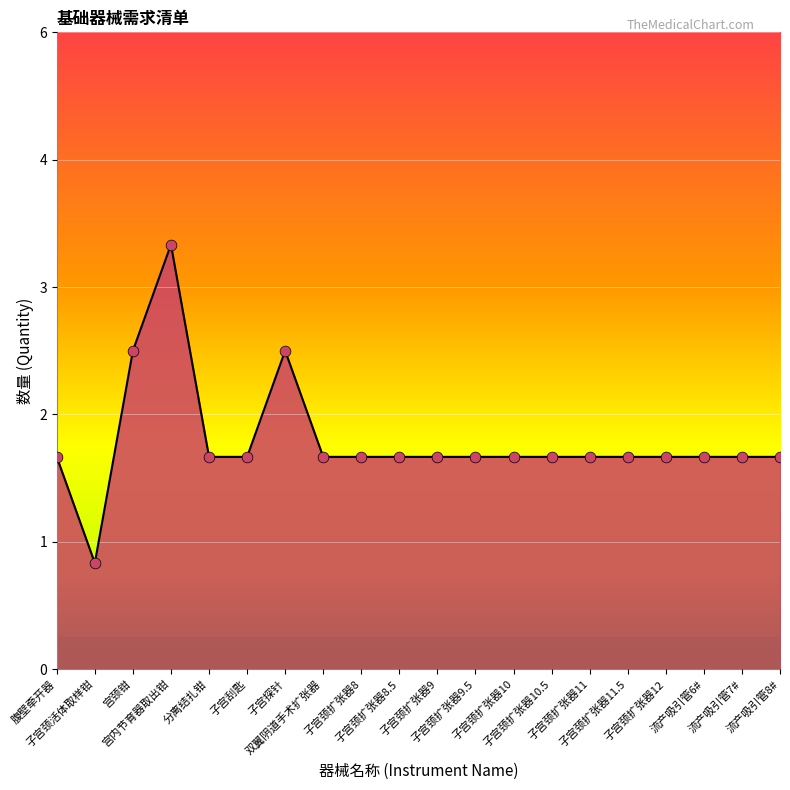

Between 流产吸引管8# and 子宫颈扩张器10, which is larger?

流产吸引管8#